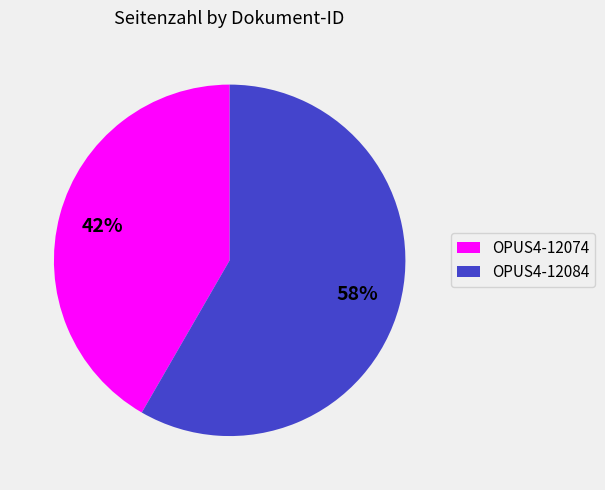

Which has a higher value, OPUS4-12084 or OPUS4-12074?

OPUS4-12084